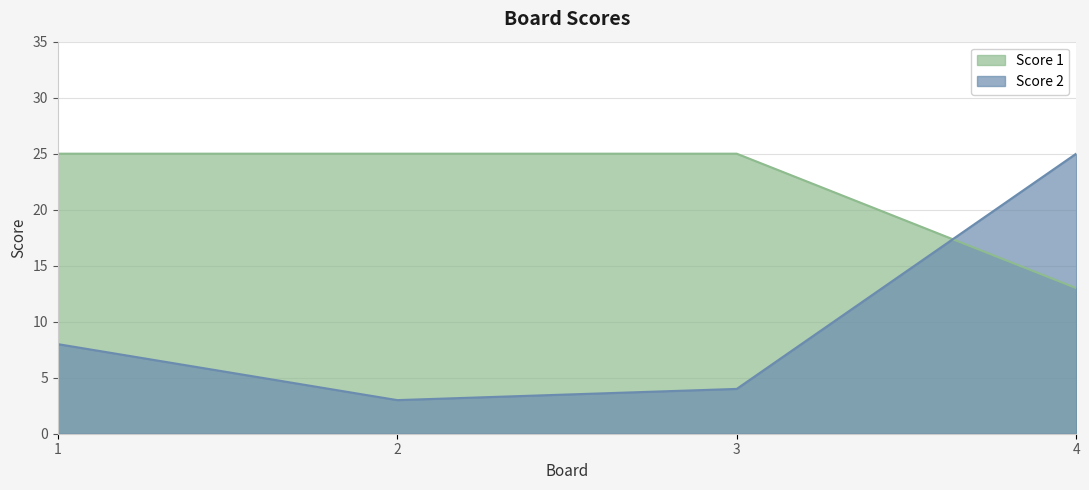

What is the sum of the Score 1 values at 3 and 4?

38